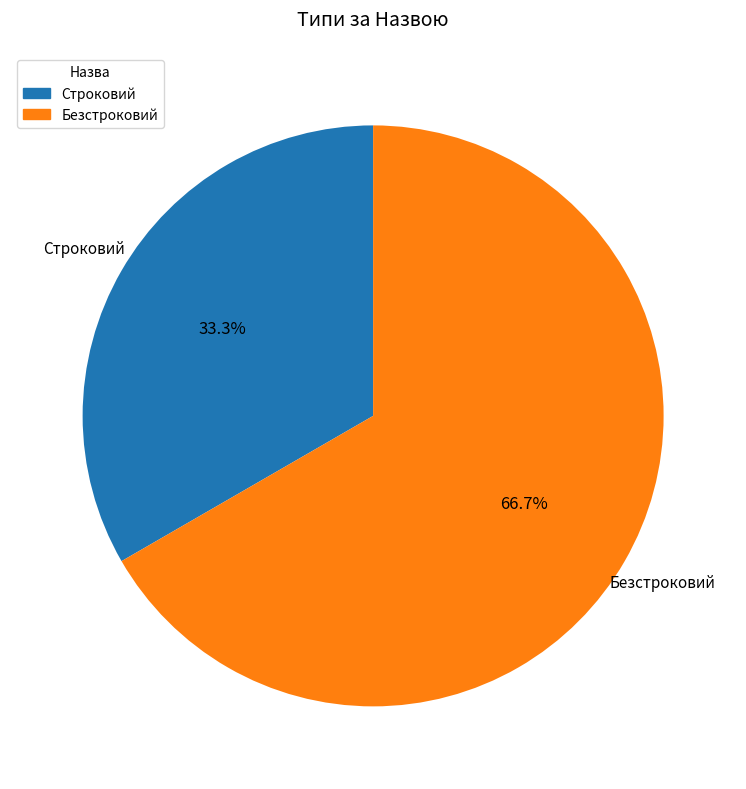

What percentage is NOT represented by Строковий?

66.7%